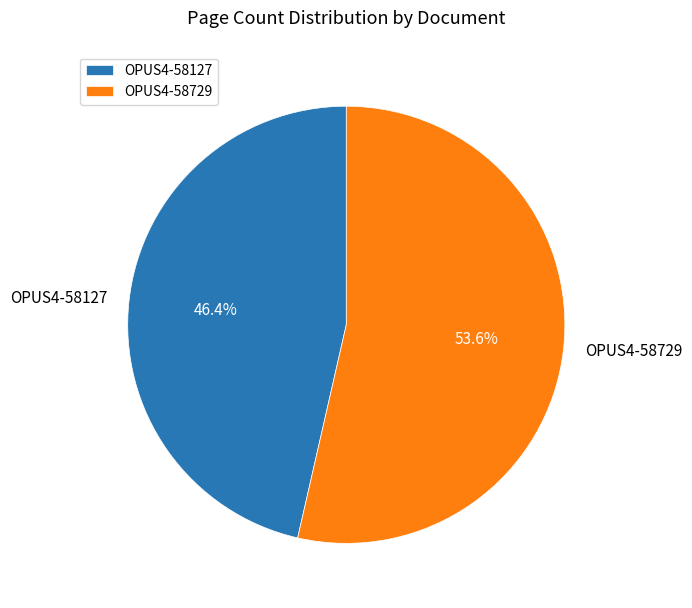

Approximately how many times larger is the value at OPUS4-58729 compared to OPUS4-58127?

1.2